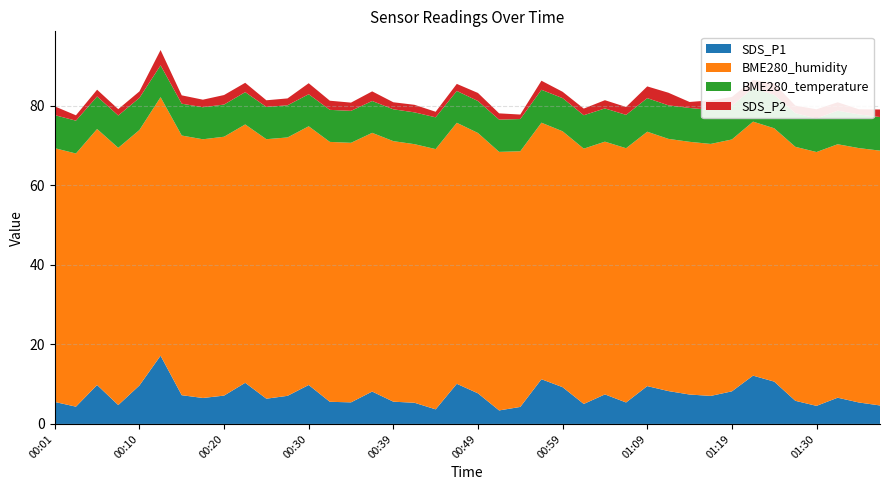

Reading right to left, transcribe all the data shown in this chart.

SDS_P1: 4.7	5.4	6.6	4.5	5.8	10.7	12.2	8.2	7.0	7.4	8.3	9.5	5.4	7.4	5.0	9.2	11.2	4.3	3.4	7.7	10.1	3.7	5.3	5.6	8.2	5.4	5.6	9.8	7.1	6.3	10.3	7.1	6.5	7.2	17.2	9.7	4.8	9.8	4.3	5.5
BME280_humidity: 64.1	64.0	63.8	63.9	63.9	63.7	63.9	63.4	63.4	63.6	63.4	64.0	64.0	63.6	64.2	64.4	64.5	64.3	65.0	65.5	65.7	65.5	65.0	65.5	65.1	65.3	65.4	65.1	65.0	65.3	65.0	65.1	65.1	65.3	65.0	64.3	64.7	64.4	63.7	63.8
BME280_temperature: 8.4	8.5	8.4	8.4	8.5	8.4	8.4	8.5	8.6	8.5	8.4	8.4	8.4	8.4	8.4	8.3	8.3	8.1	8.1	8.0	8.0	8.0	8.0	8.0	8.0	8.0	8.1	8.1	8.1	8.1	8.1	8.1	8.1	8.0	8.0	8.1	8.1	8.2	8.3	8.3
SDS_P2: 1.9	1.3	2.1	2.3	1.9	2.9	2.1	2.2	2.4	1.5	3.2	3.0	2.0	2.1	1.7	1.6	2.3	1.1	1.6	2.0	1.8	1.4	1.9	1.8	2.4	2.1	2.3	2.8	1.7	1.7	2.4	2.4	1.9	2.1	3.9	1.6	1.6	1.7	1.4	2.2